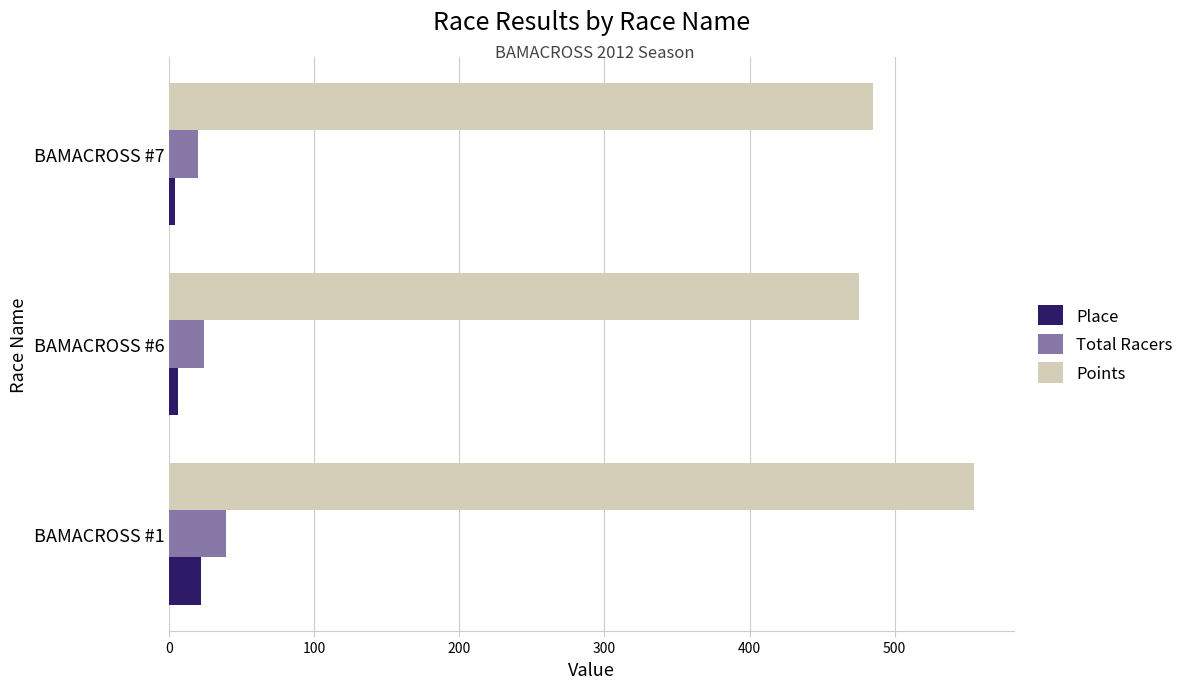

The value of Points at BAMACROSS #6 is 253.5. True or false?

False